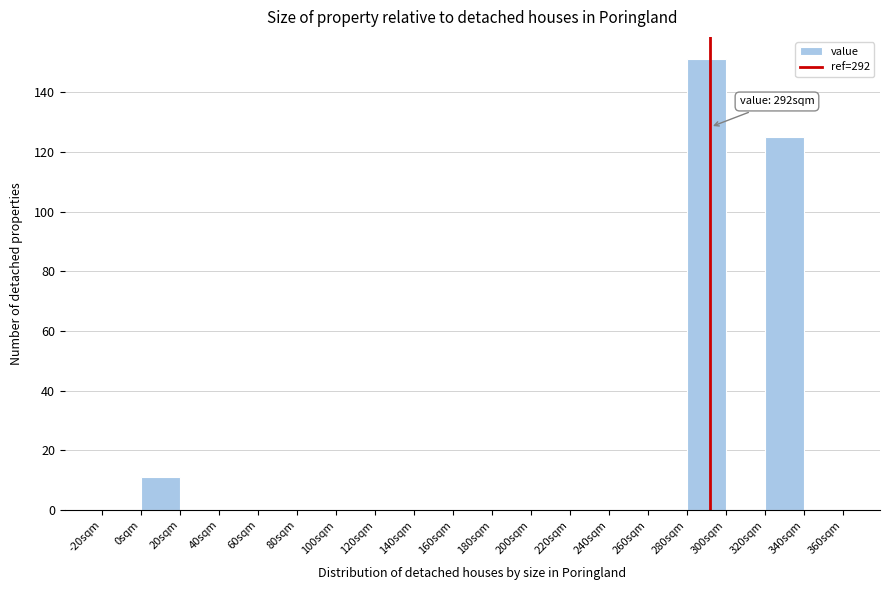

Which range on the x-axis has the tallest bar?

280 to 300